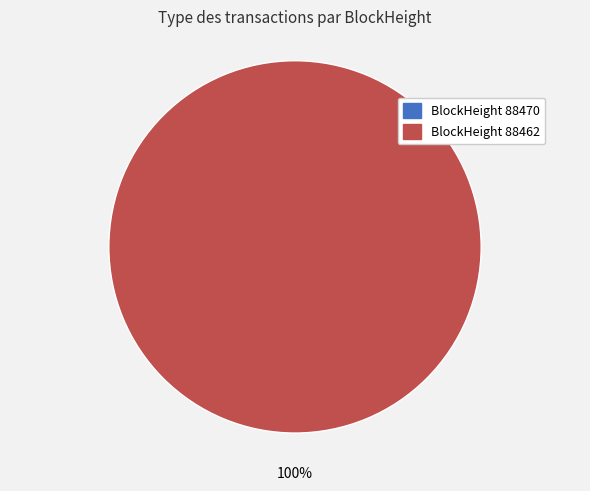

Which slice represents more than half of the pie?

88462